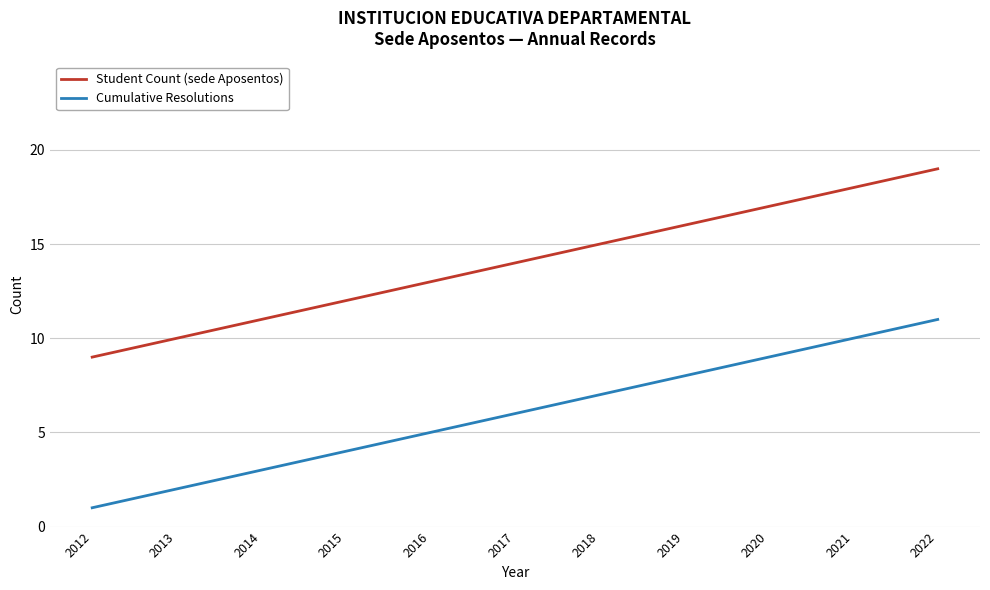

List the series in order of their overall mean, highest first.

Student Count (sede Aposentos), Cumulative Resolutions